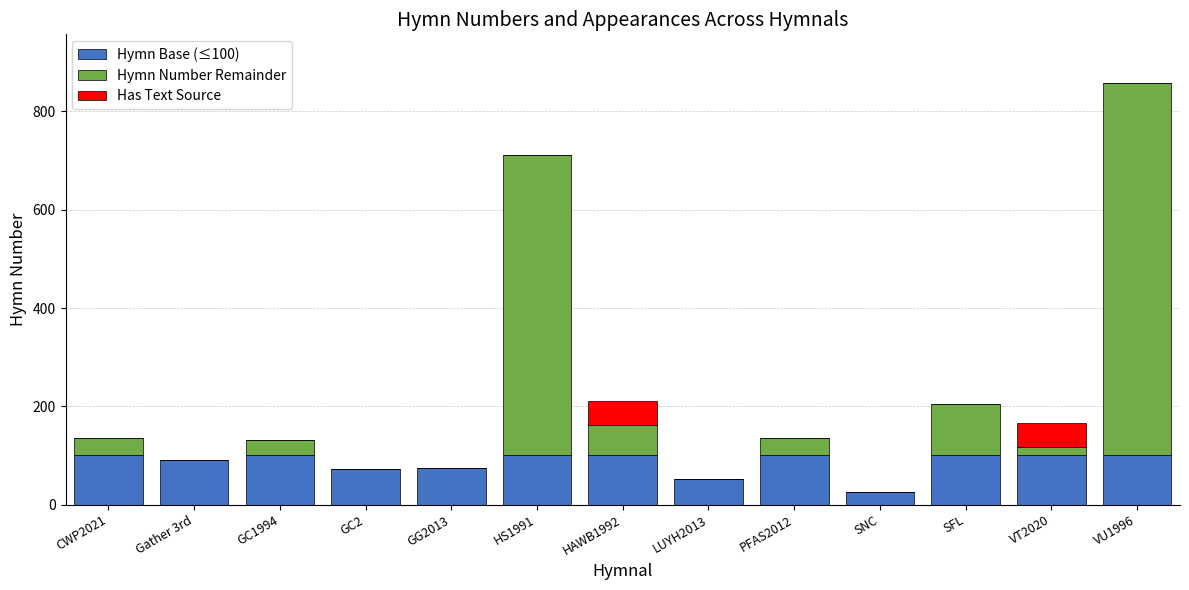

At which category is the sum across all series the highest?

VU1996